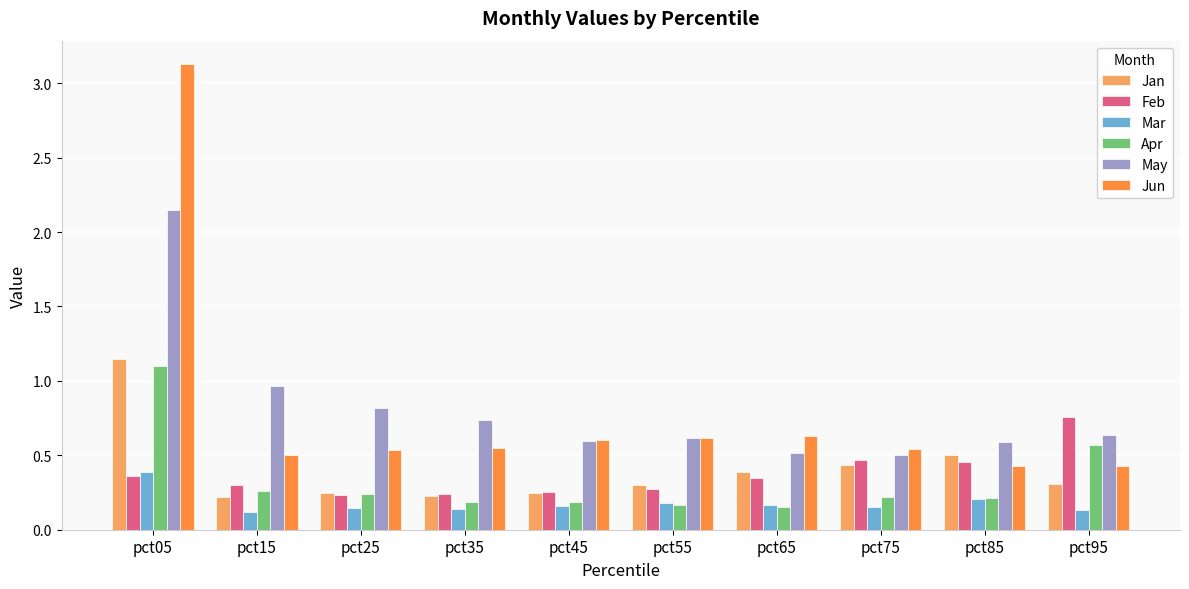

Is the value of Jun at pct45 greater than the value of Feb at pct65?

Yes